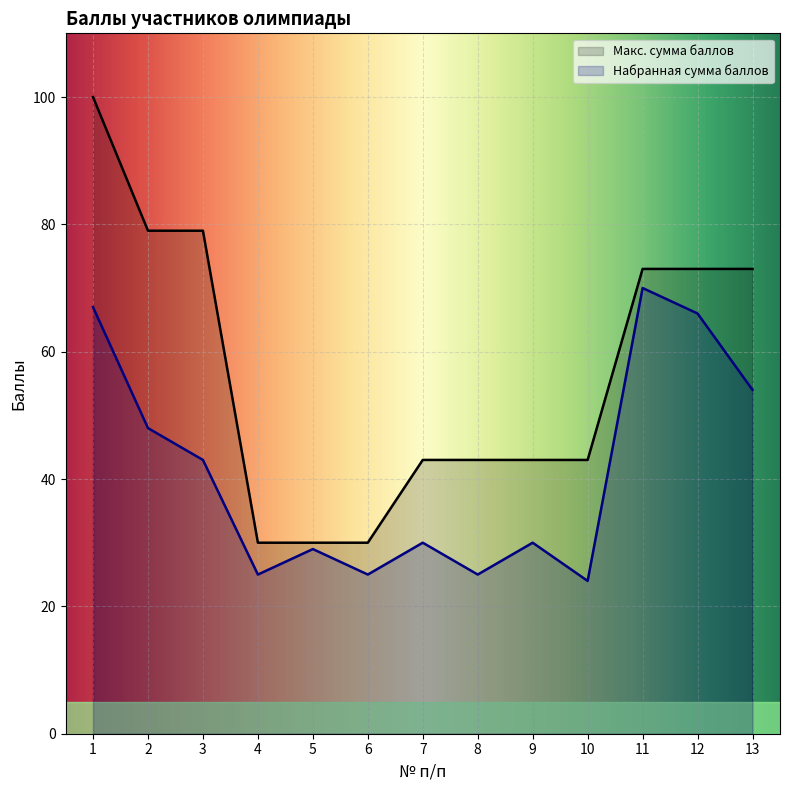

The value of Макс. сумма баллов at 10 is 43. True or false?

True